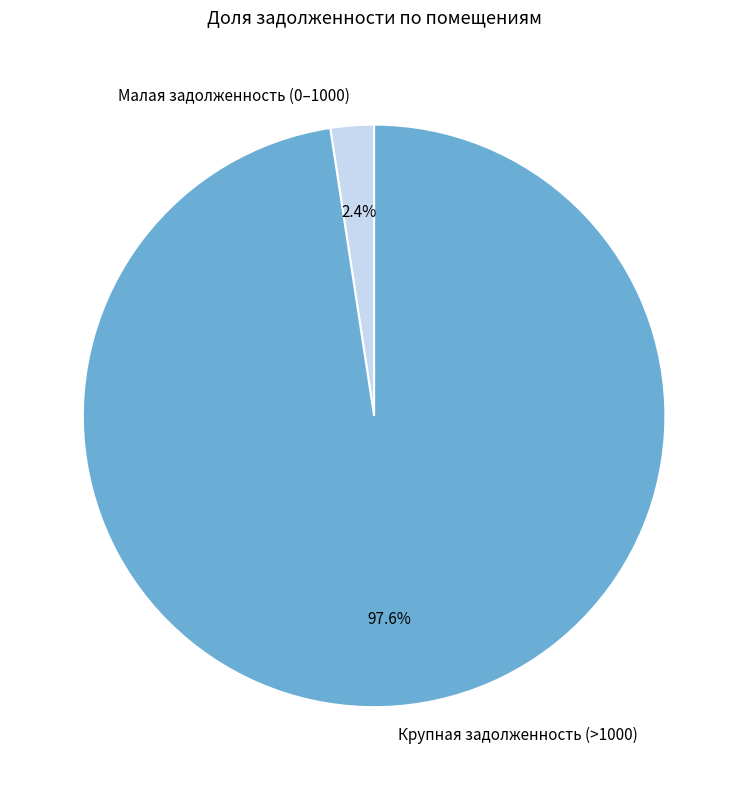

How much of the chart is everything except Малая задолженность (0–1000)?

97.6%